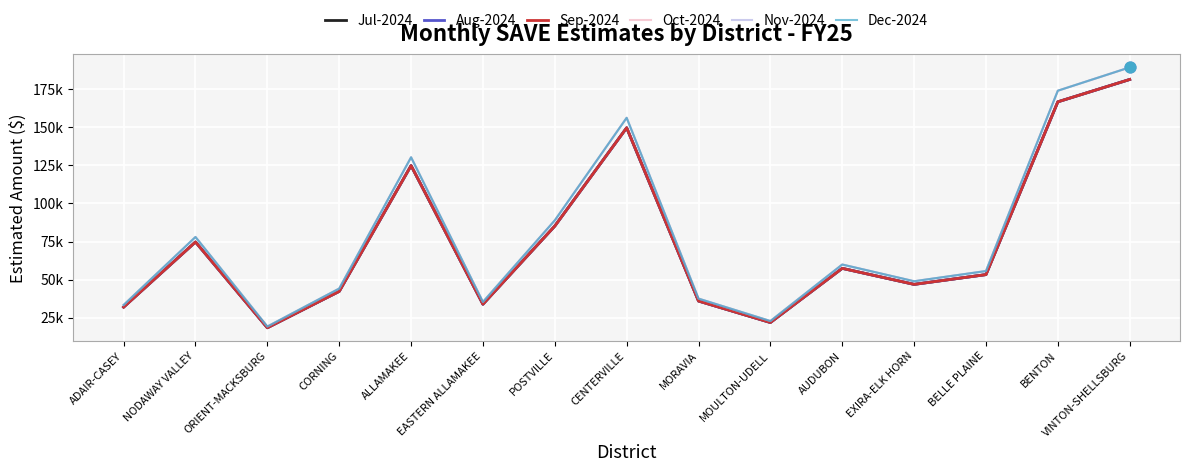

What is the total value across all series at MORAVIA?

220564.4